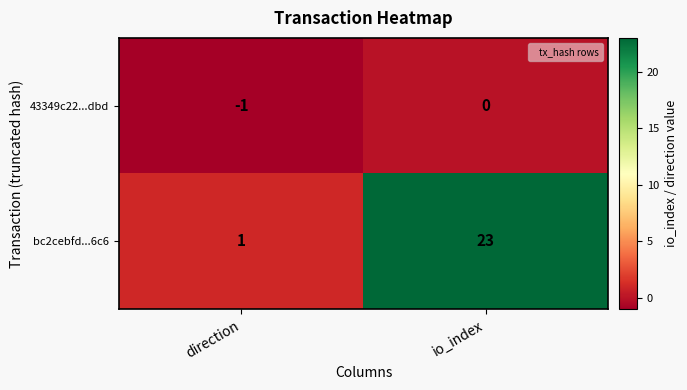

At which category is the sum across all series the highest?

io_index